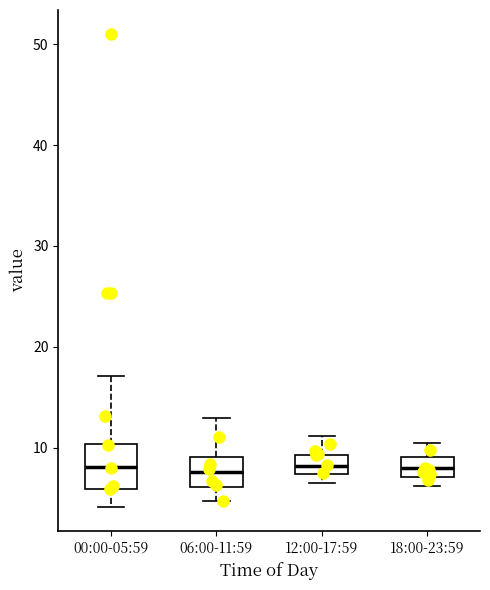

Where is the upper edge of the box for 06:00-11:59 on the y-axis? The values are not printed on the chart, so give them approximately, as read against the axis.

9